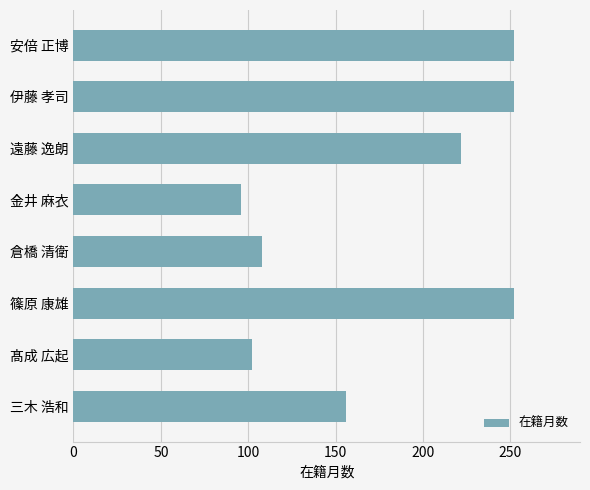

What is the difference between the maximum and minimum values?

156